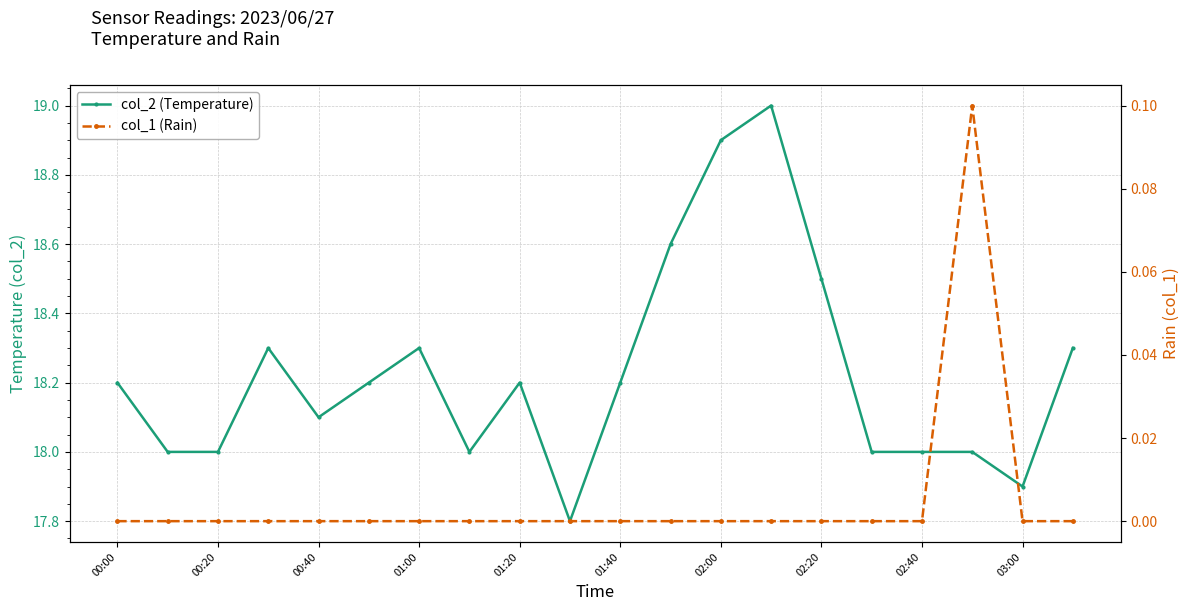

True or false: col_2 (Temperature) has a value of 18.2 at 01:40.

True